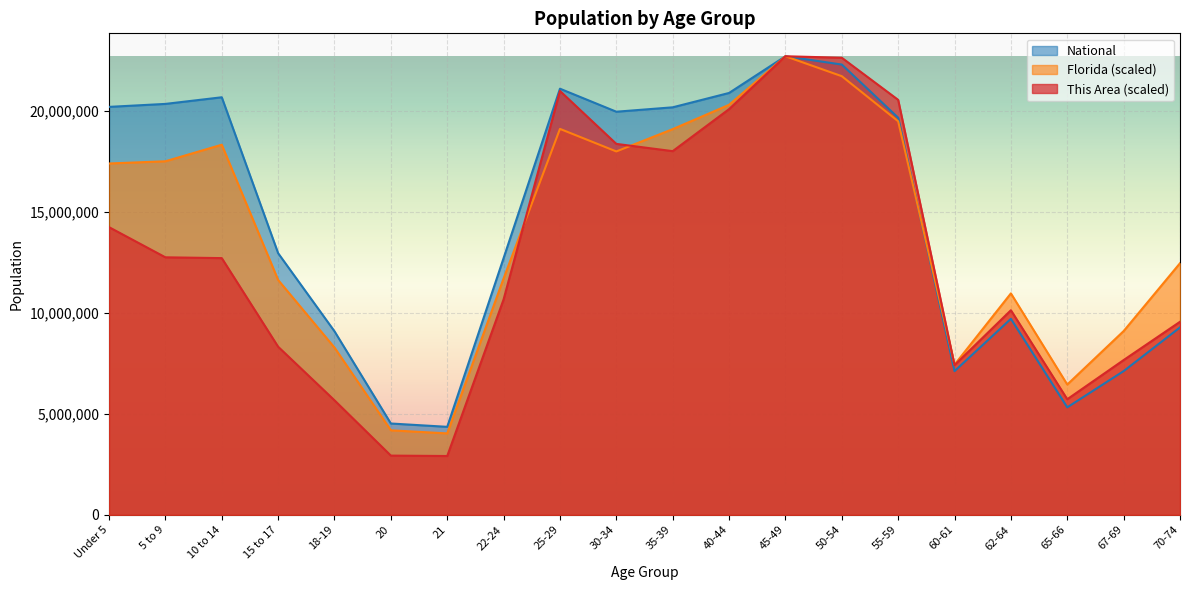

At which category is the sum across all series the highest?

45-49